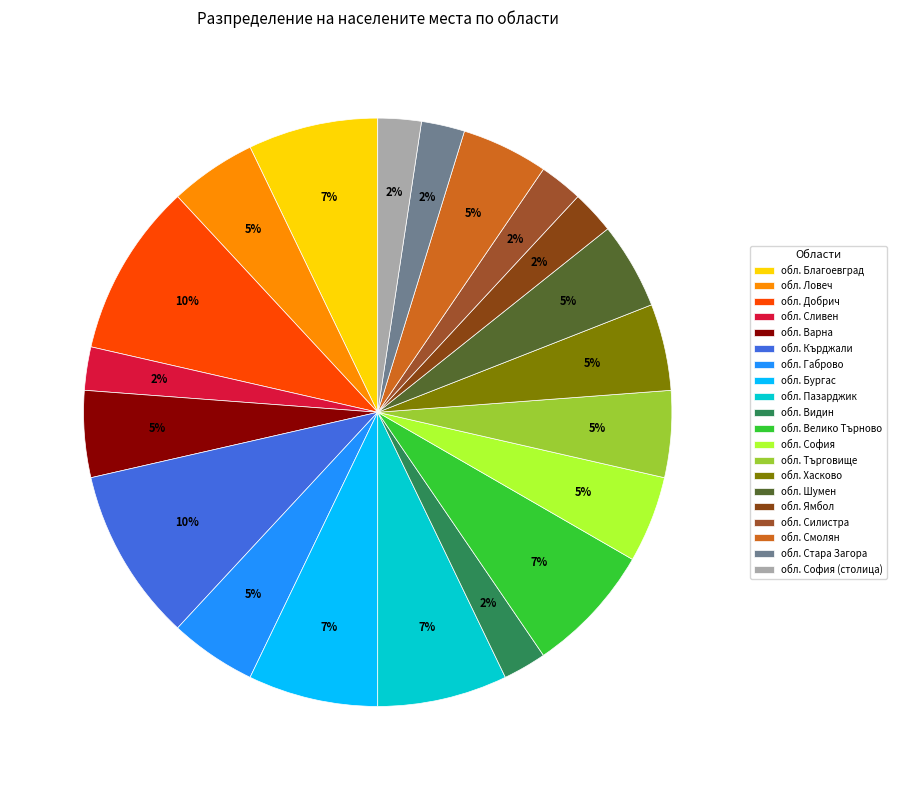

How many slices are in this pie chart?

20